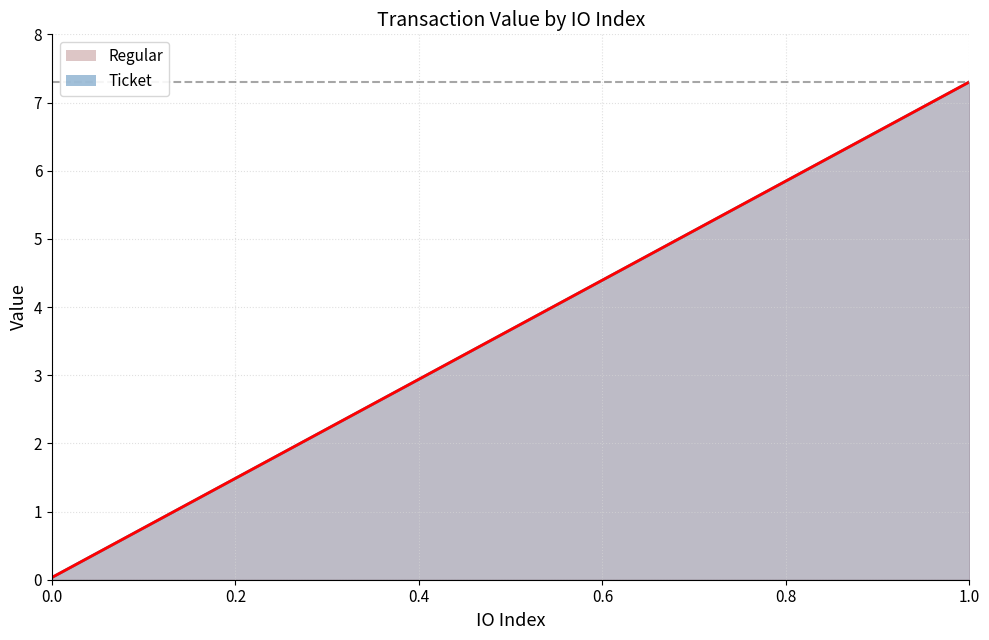

What are all the series names shown in the legend?

Ticket, Regular